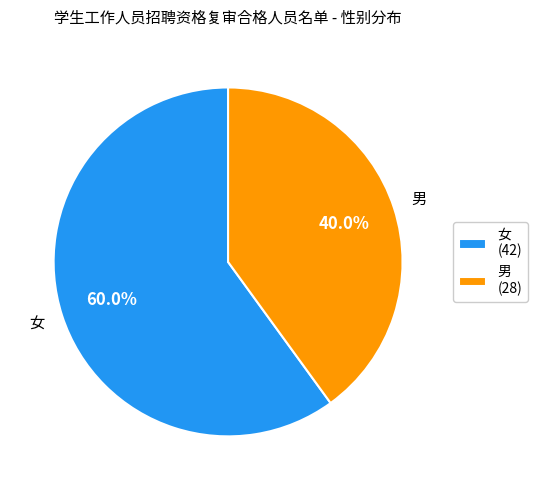

Between 男 (28) and 女 (42), which is larger?

女 (42)